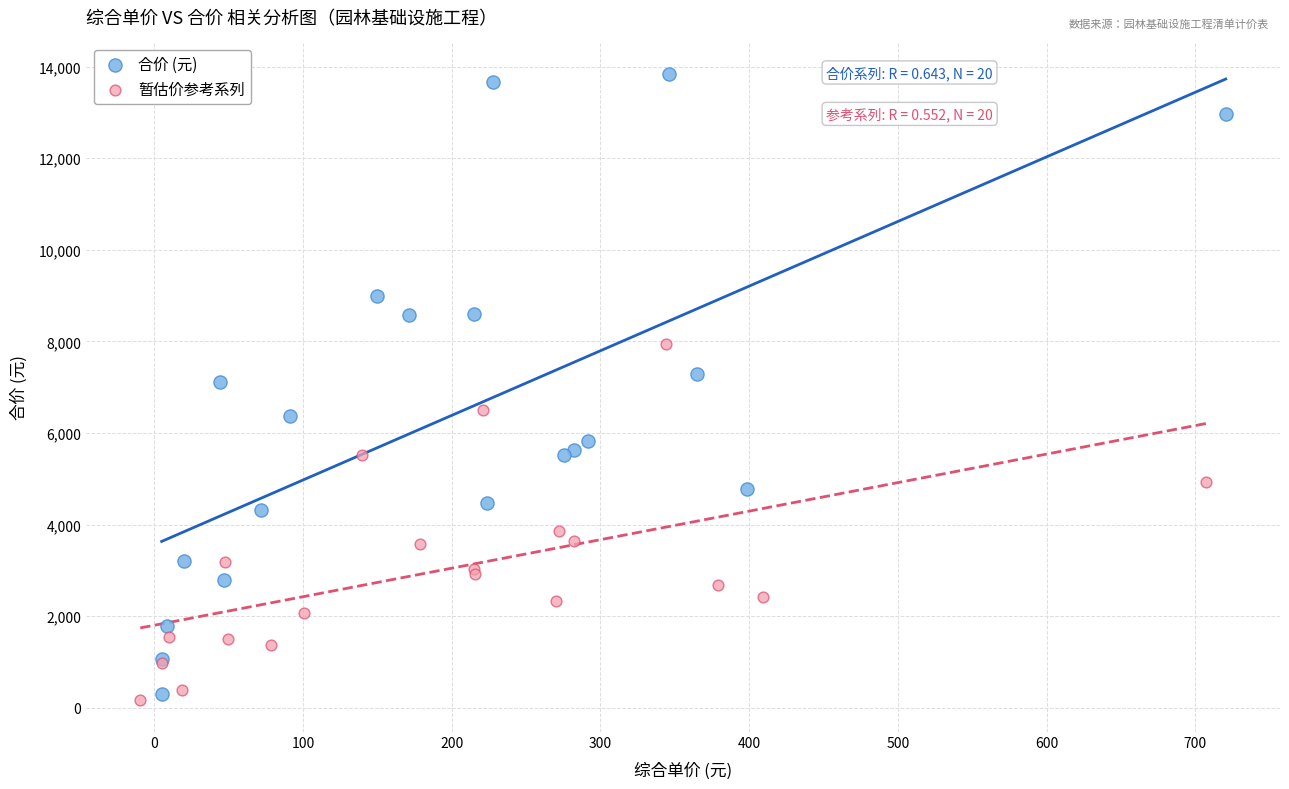

Which series reaches the minimum Y coordinate?

暂估价参考系列